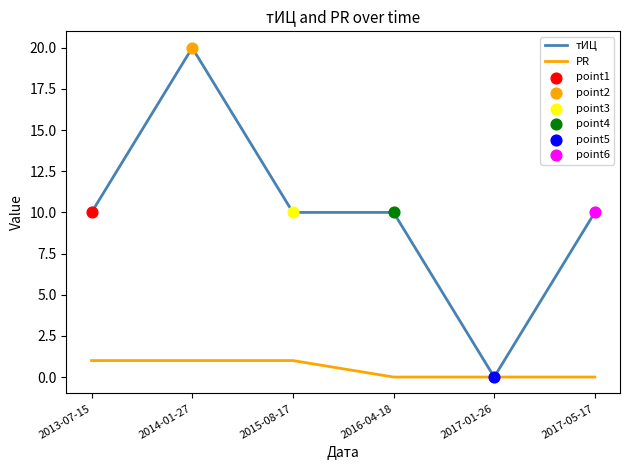

At how many categories does at least one series exceed 15?

1